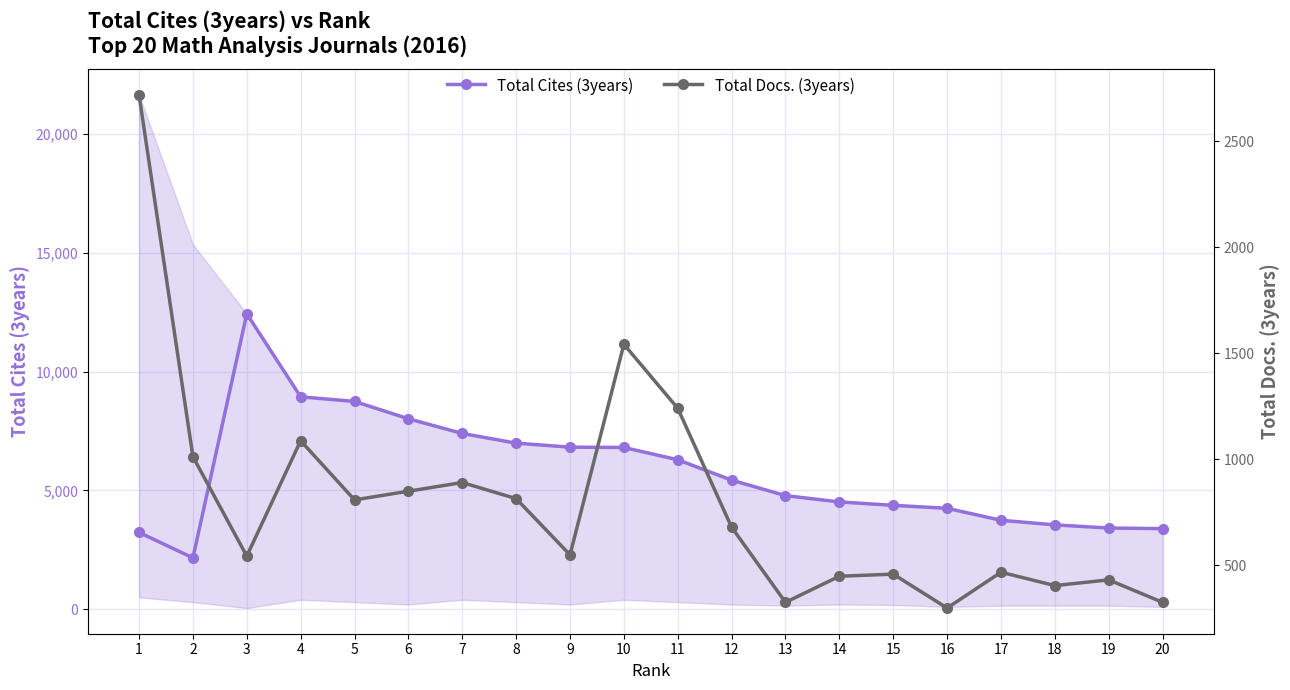

What are all the series names shown in the legend?

Total Cites (3years), Total Docs. (3years)